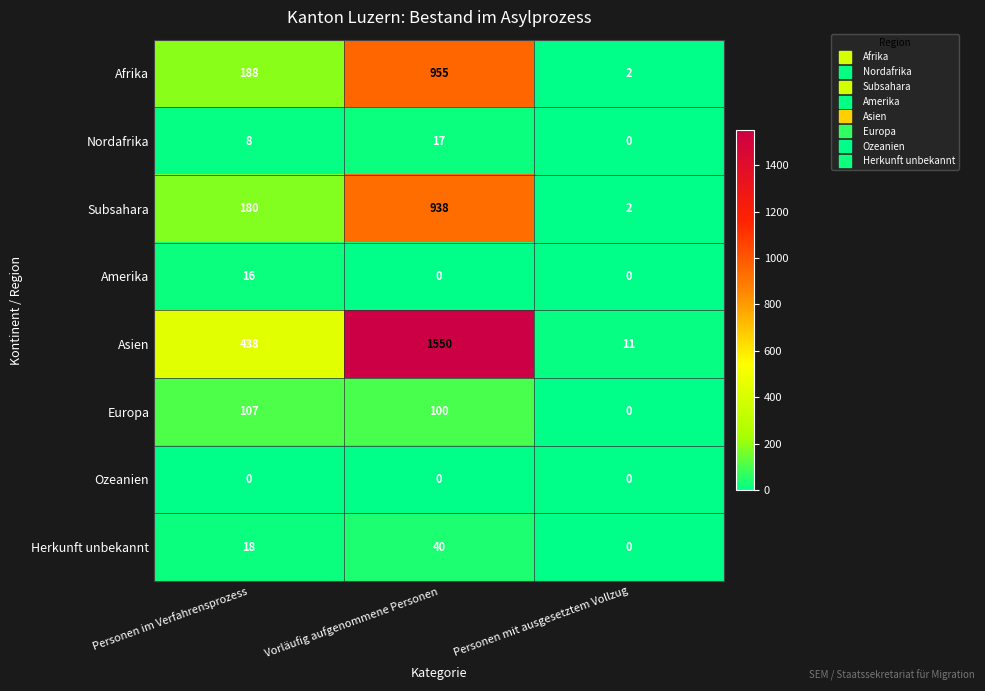

Reading right to left, transcribe all the data shown in this chart.

Afrika: Personen mit ausgesetztem Vollzug=2	Vorläufig aufgenommene Personen=955	Personen im Verfahrensprozess=188
Nordafrika: Personen mit ausgesetztem Vollzug=0	Vorläufig aufgenommene Personen=17	Personen im Verfahrensprozess=8
Subsahara: Personen mit ausgesetztem Vollzug=2	Vorläufig aufgenommene Personen=938	Personen im Verfahrensprozess=180
Amerika: Personen mit ausgesetztem Vollzug=0	Vorläufig aufgenommene Personen=0	Personen im Verfahrensprozess=16
Asien: Personen mit ausgesetztem Vollzug=11	Vorläufig aufgenommene Personen=1550	Personen im Verfahrensprozess=438
Europa: Personen mit ausgesetztem Vollzug=0	Vorläufig aufgenommene Personen=100	Personen im Verfahrensprozess=107
Ozeanien: Personen mit ausgesetztem Vollzug=0	Vorläufig aufgenommene Personen=0	Personen im Verfahrensprozess=0
Herkunft unbekannt: Personen mit ausgesetztem Vollzug=0	Vorläufig aufgenommene Personen=40	Personen im Verfahrensprozess=18